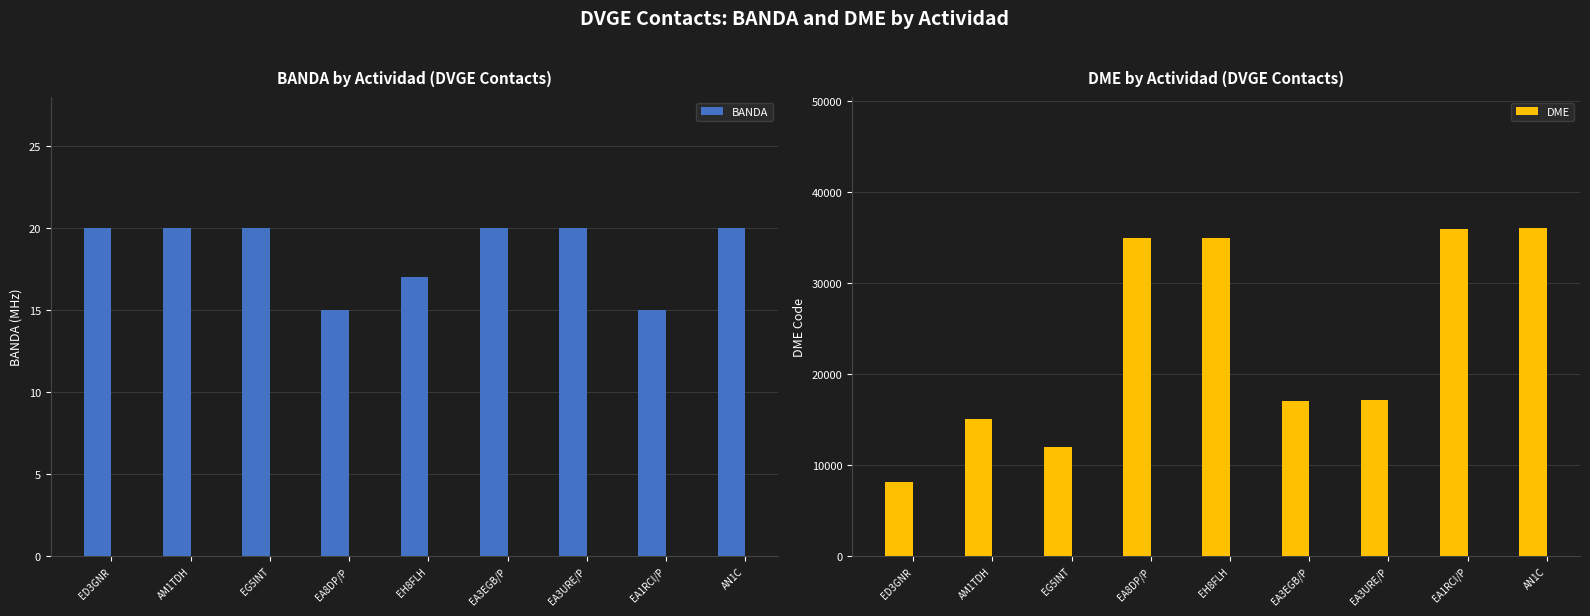

What is the sum of the BANDA values at EA1RCI/P and EA3EGB/P?

35